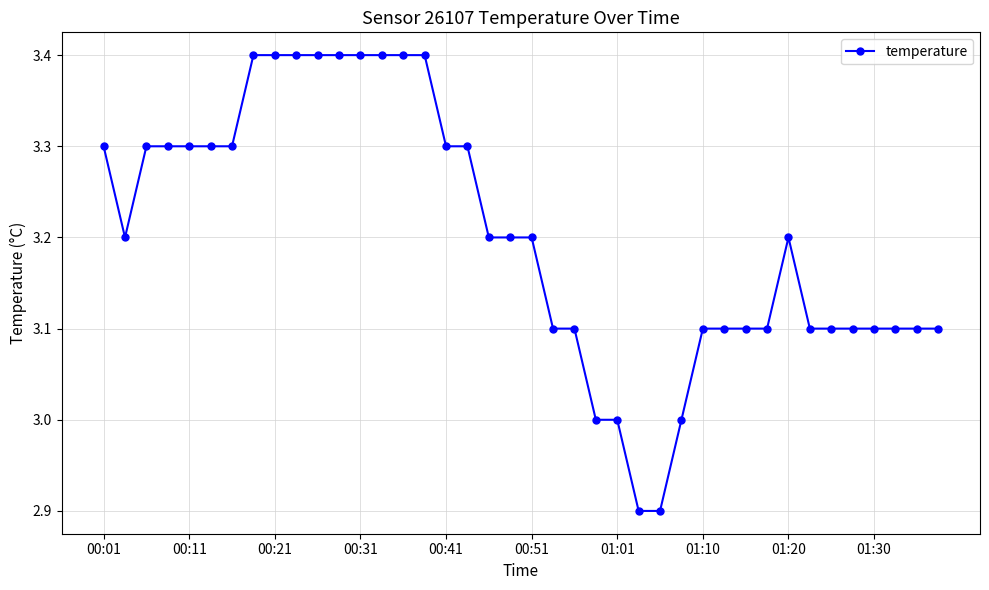

How many lines are shown in the chart?

1